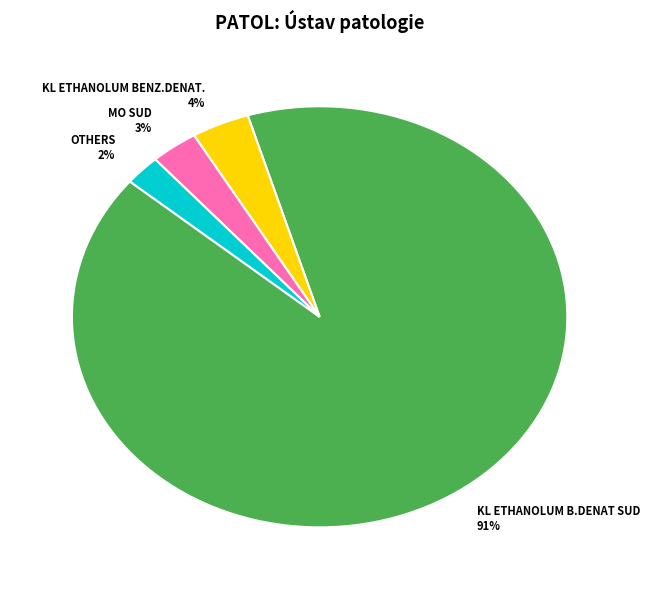

To the nearest percent, what percentage of the pie is KL ETHANOLUM BENZ.DENAT. 4%?

4%